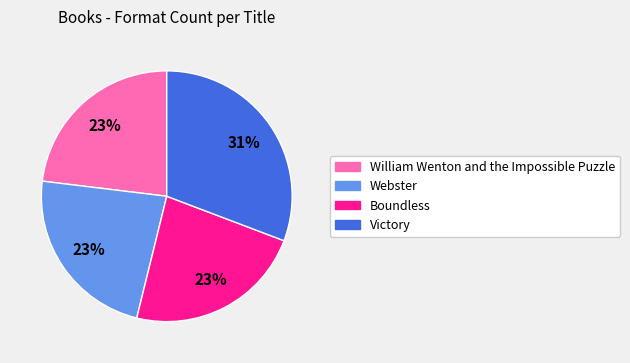

To the nearest percent, what is the combined percentage of Webster and Victory?

54%